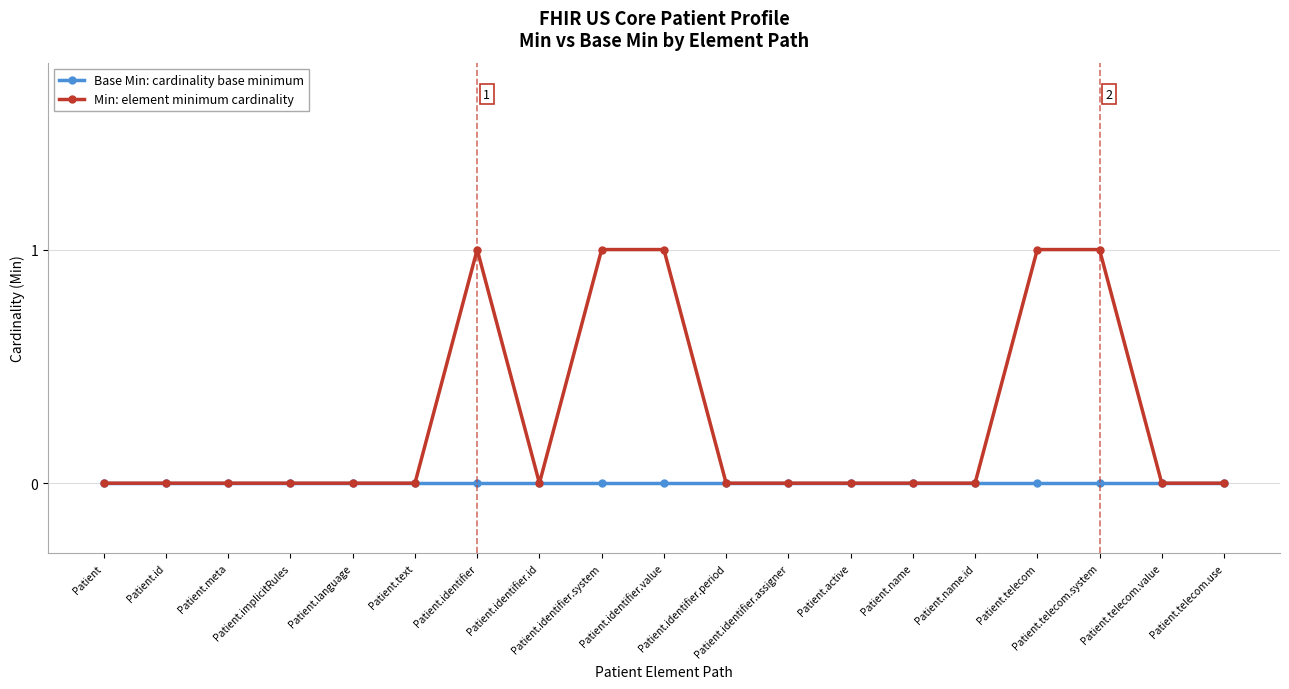

What is the label of the 4th point from the left?

Patient.implicitRules